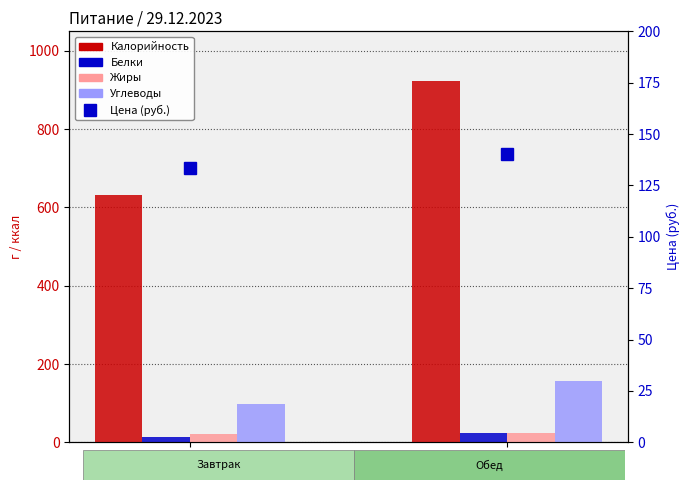

What are all the series names shown in the legend?

Калорийность, Белки, Жиры, Углеводы, Цена (руб.)